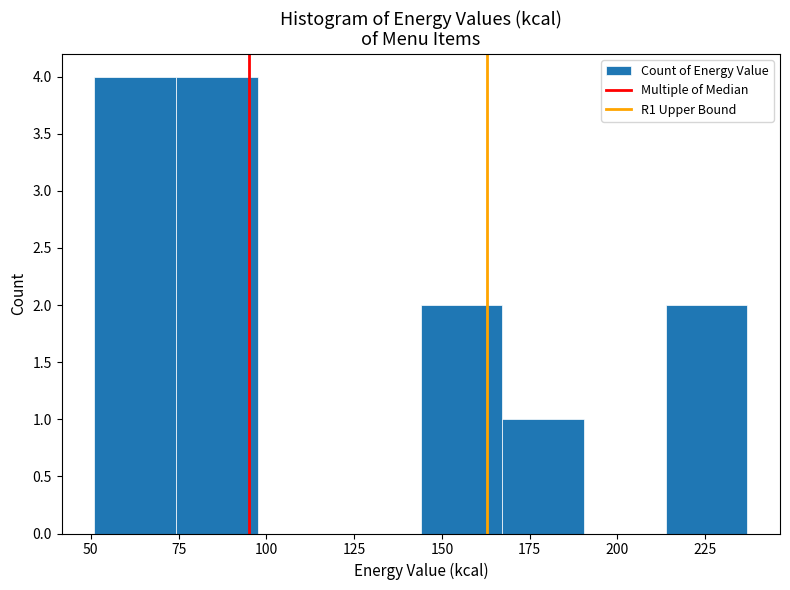

Reading left to right, transcribe this chart: for each bar, give the range it covers on the x-axis and its height. Neither the bar edges nor the heights are printed on the chart, so give them approximately, as read against the axes.

50 to 75: 4
75 to 100: 4
100 to 120: 0
120 to 145: 0
145 to 165: 2
165 to 190: 1
190 to 215: 0
215 to 235: 2